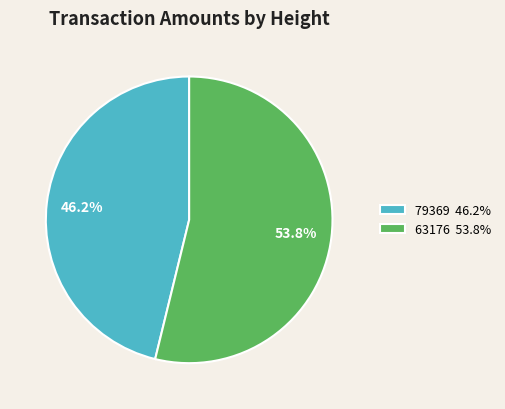

What is the smallest slice in the pie chart?

79369